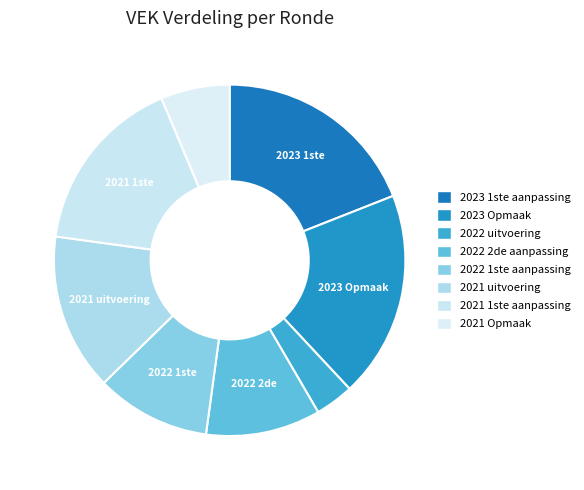

How many segments does this pie chart have?

8